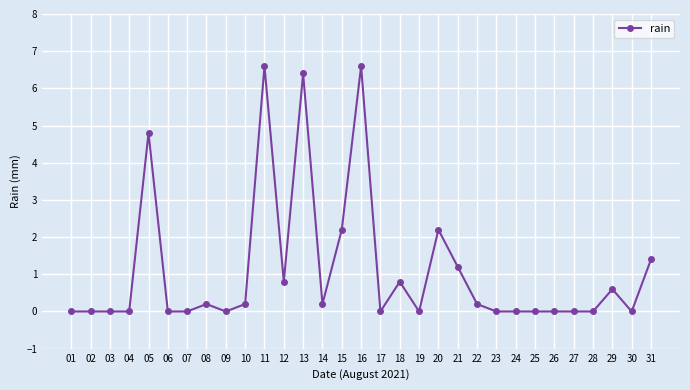

What is the sum of all values?

34.4